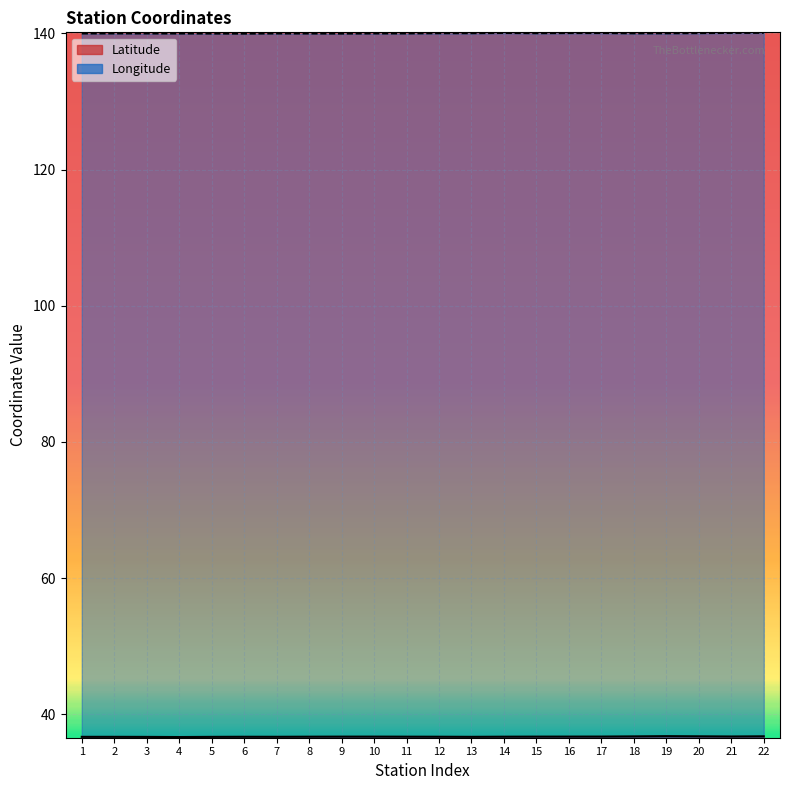

What is the value of the Latitude point at the 5th from the left?

36.7